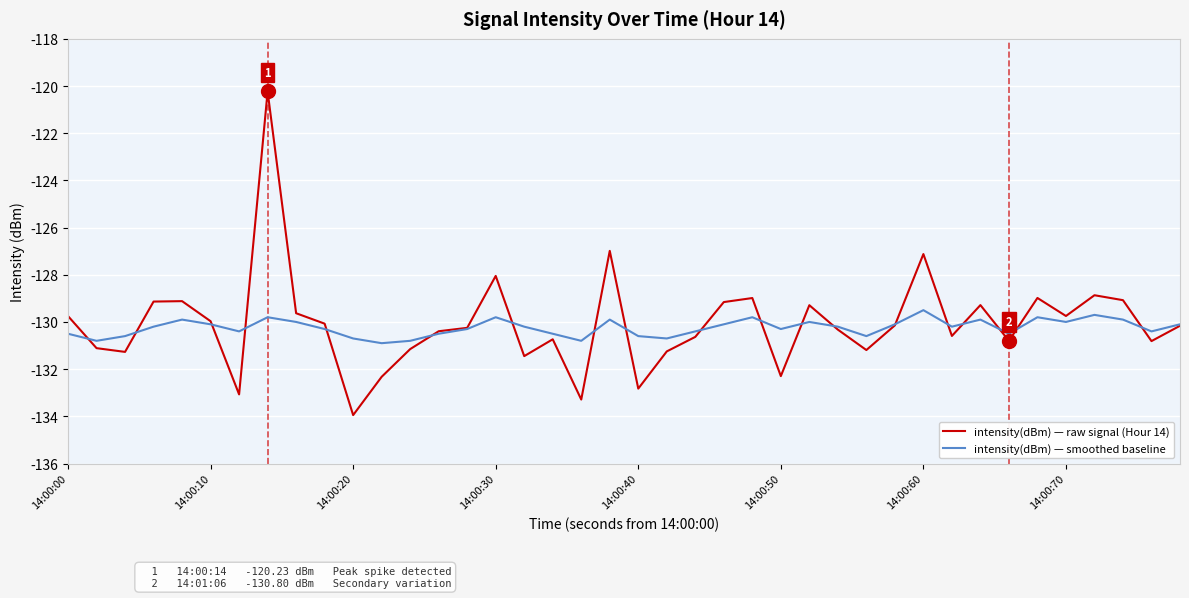

Rank the series by their maximum value, from highest to lowest.

intensity(dBm) — raw signal (Hour 14), intensity(dBm) — smoothed baseline